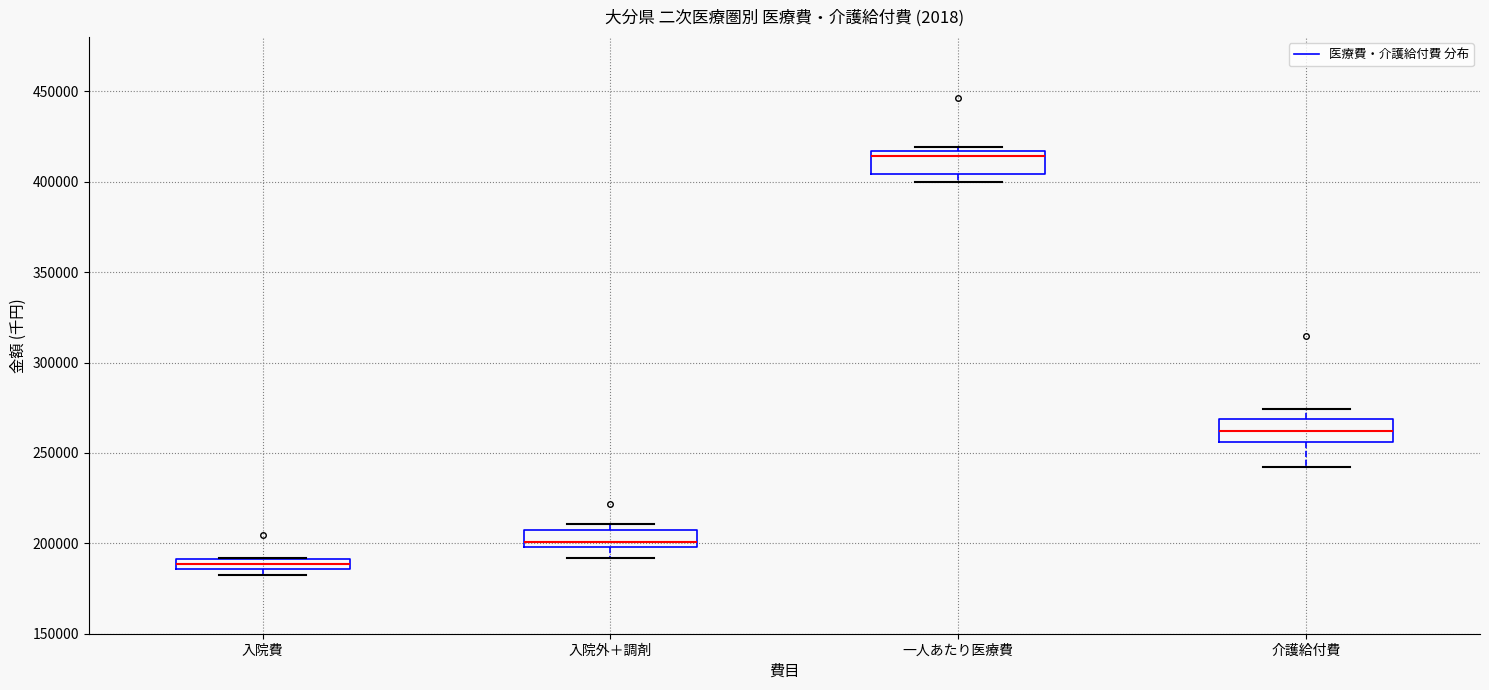

Which box has the highest median line?

一人あたり医療費